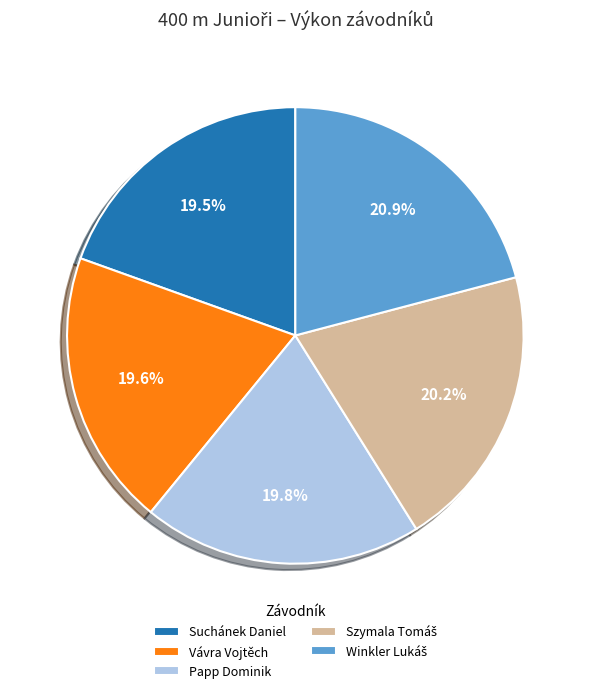

Is Suchánek Daniel the majority of the pie?

No